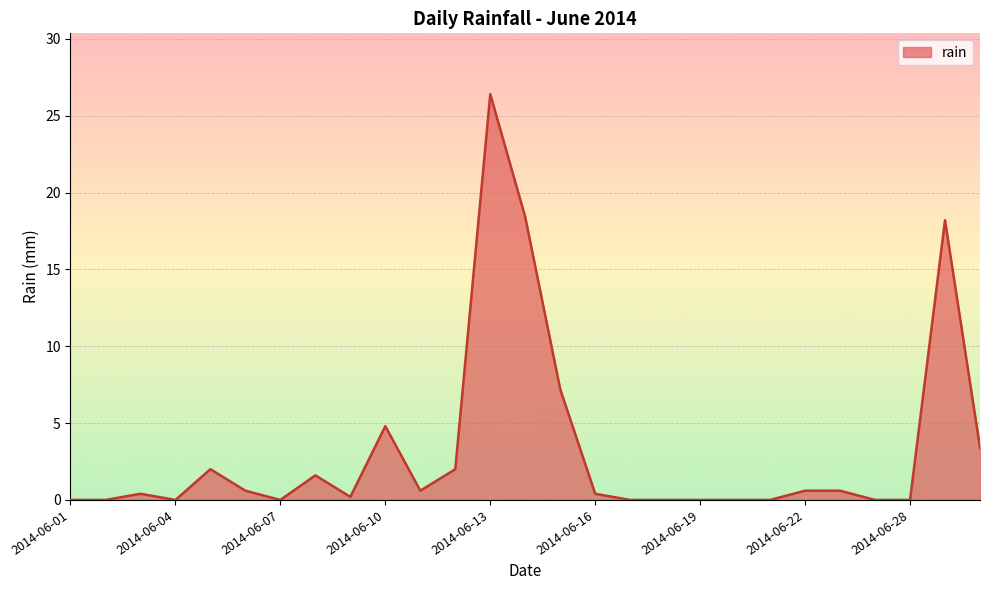

What is the difference between the maximum and minimum values?

26.4